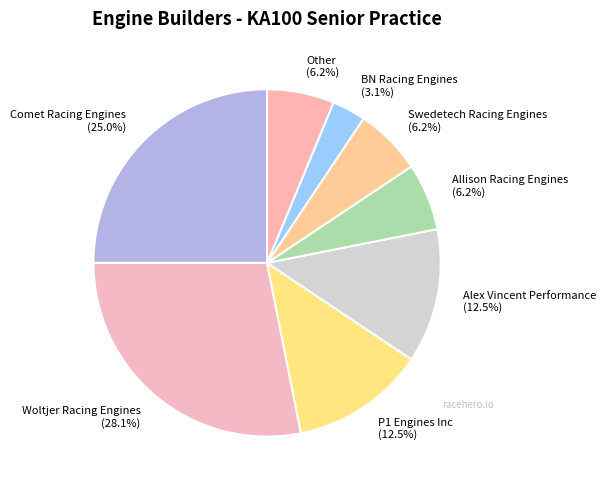

To the nearest percent, what is the difference between the largest and smallest slice percentages?

25%